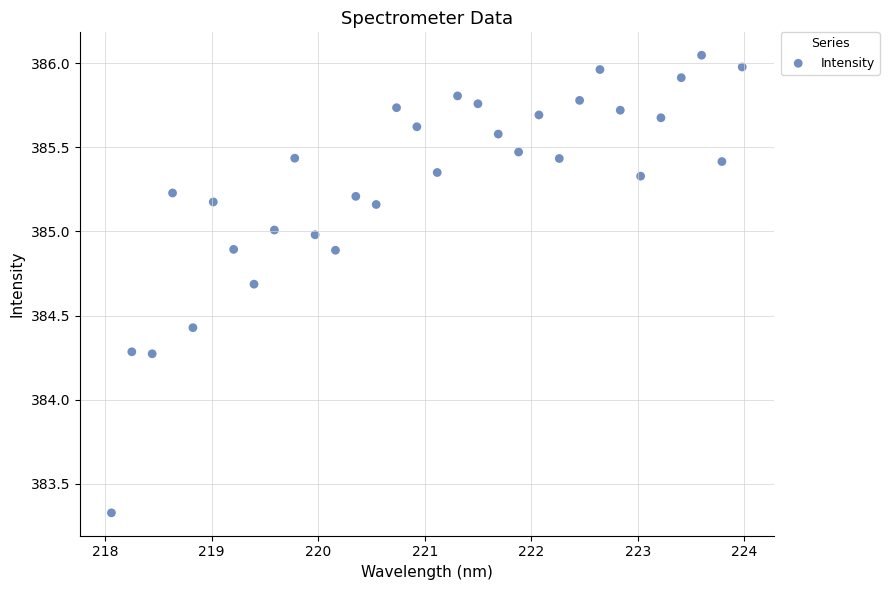

What is the range of Y values (max minus min)?

2.7